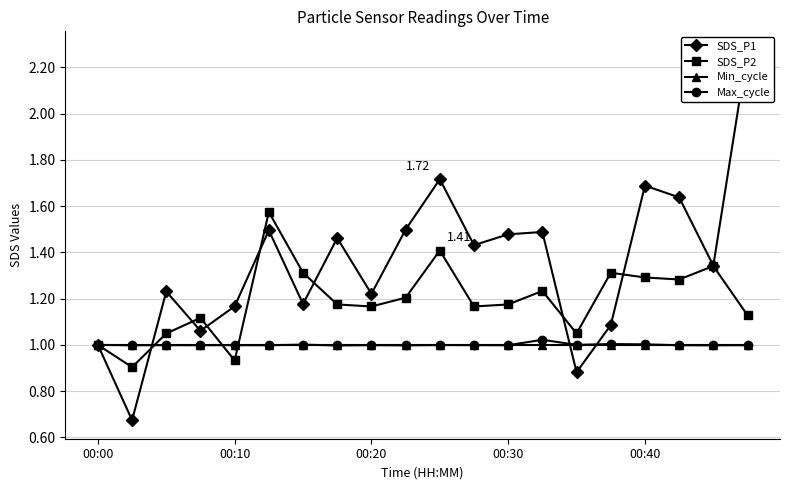

Which series has the widest spread of values?

SDS_P1